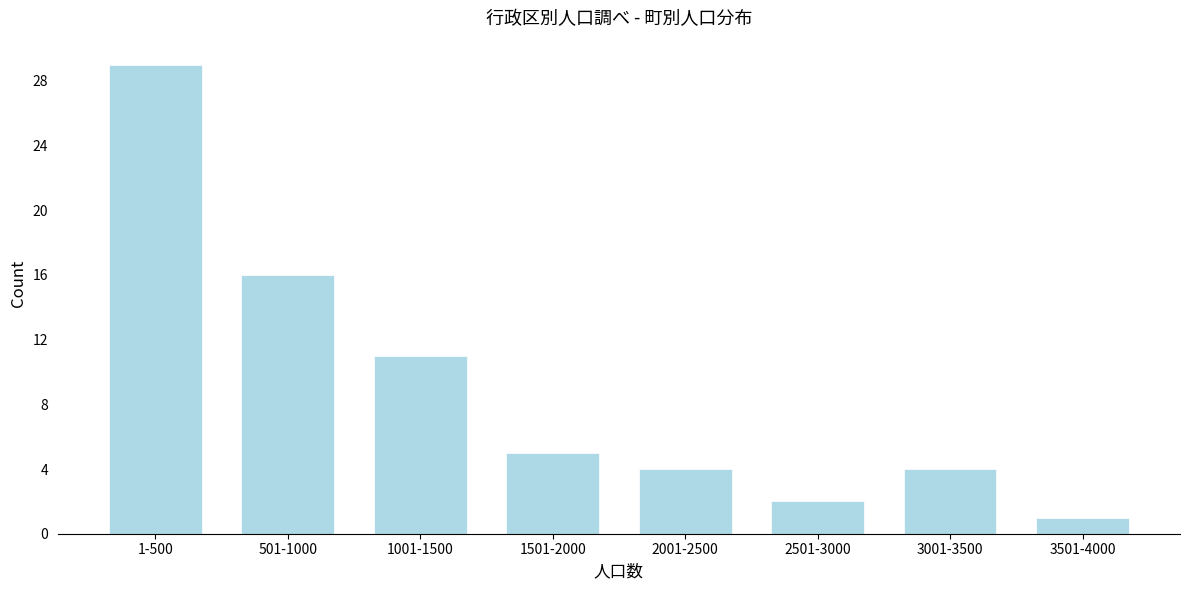

Reading left to right, extract all data points from this chart.

29	16	11	5	4	2	4	1